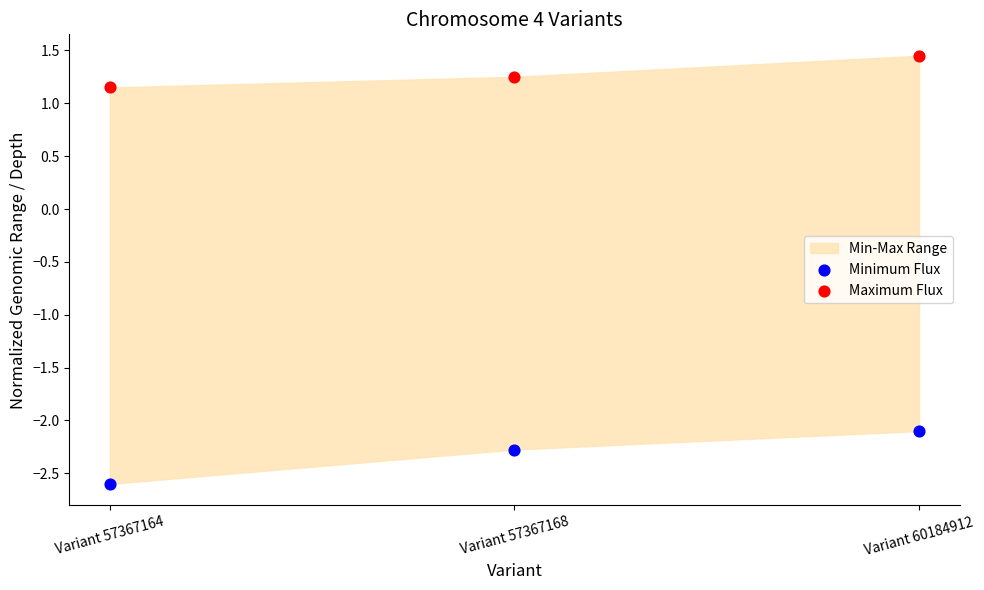

Which series contains the lowest Y value?

Minimum Flux